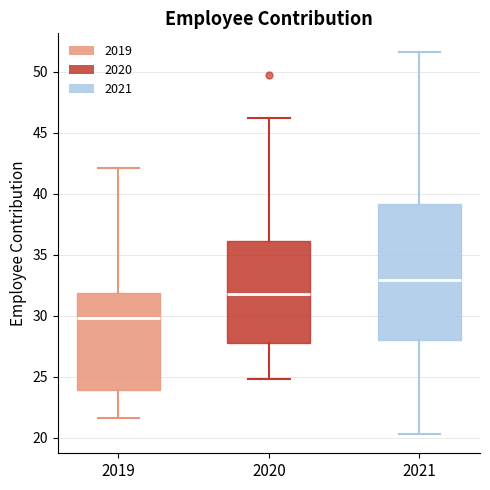

Reading left to right, transcribe this box plot: for each box, give where its median line is, the range the box spans, and where its two whiskers end, as read against the y-axis. The values are not printed on the chart, so give them approximately, as read against the axis.

2019: median 30.0, box 24.0 to 32.0, whiskers 21.5 to 42.0
2020: median 32.0, box 28.0 to 36.0, whiskers 25.0 to 46.0
2021: median 33.0, box 28.0 to 39.0, whiskers 20.5 to 51.5